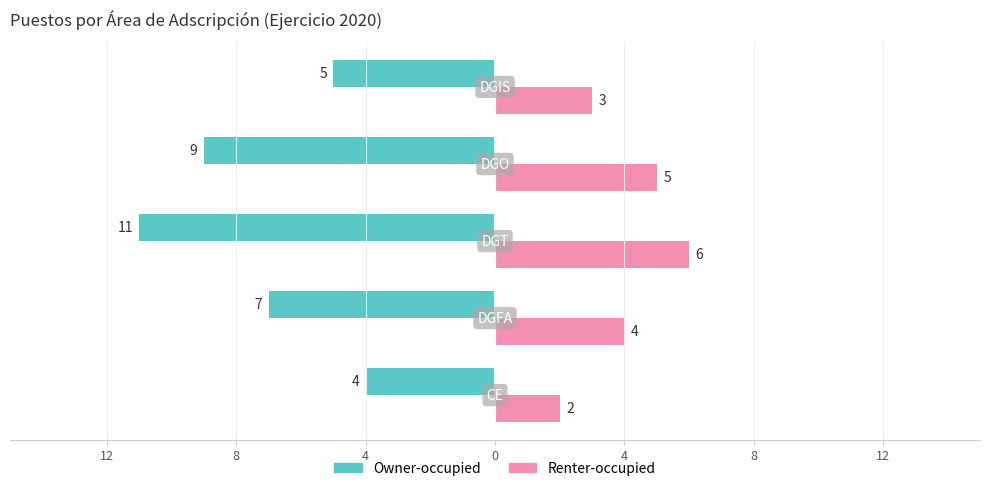

What are all the series names shown in the legend?

Owner-occupied, Renter-occupied